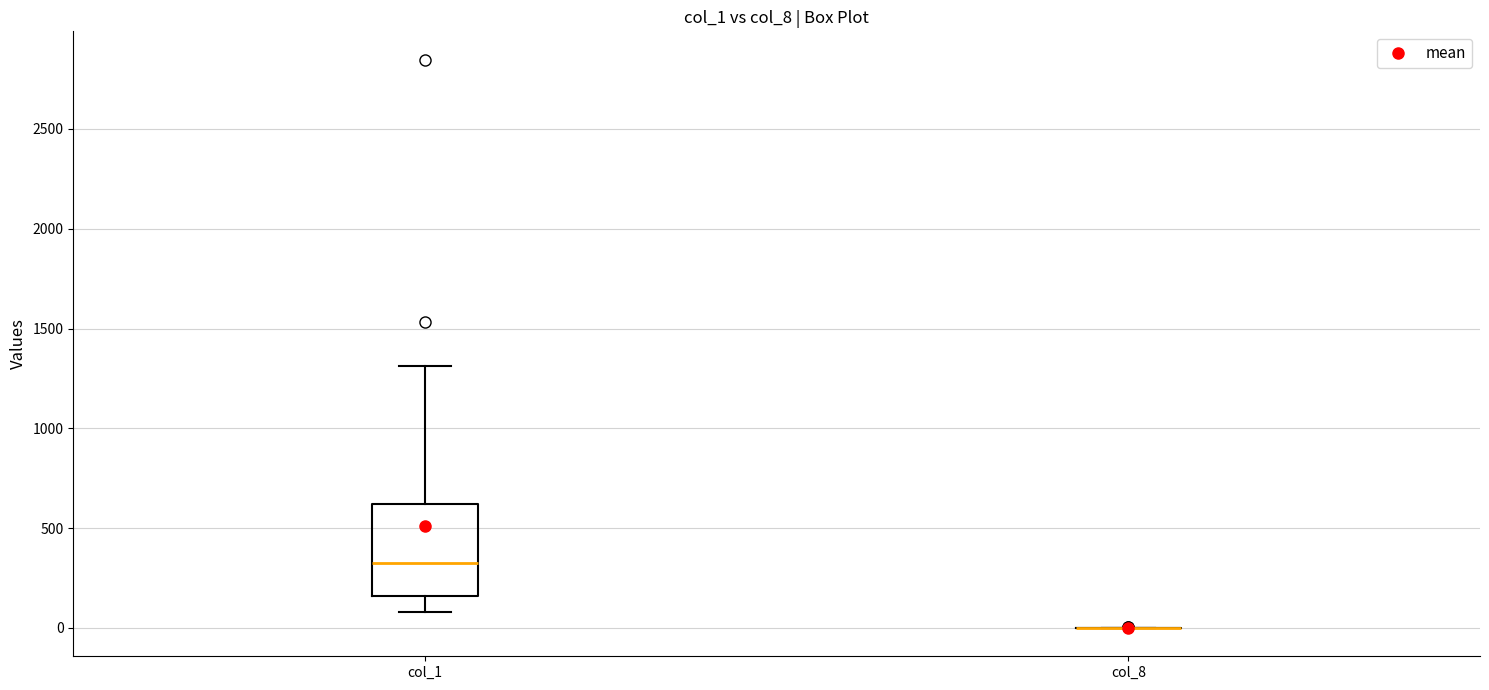

Reading left to right, transcribe this box plot: for each box, give where its median line is, the range the box spans, and where its two whiskers end, as read against the y-axis. The values are not printed on the chart, so give them approximately, as read against the axis.

col_1: median 300, box 150 to 600, whiskers 100 to 1300
col_8: box collapsed to a line at 0, whiskers 0 to 0